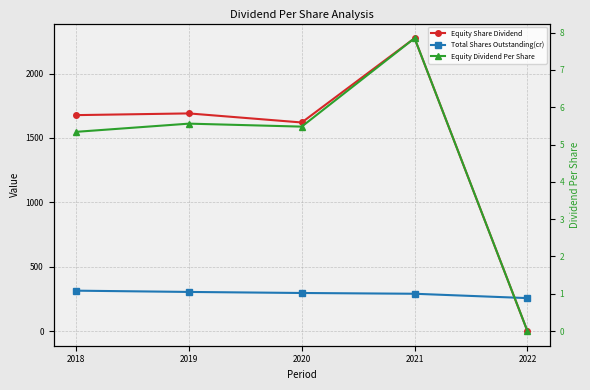

Between 2020 and 2022, which series saw the biggest shift?

Equity Share Dividend